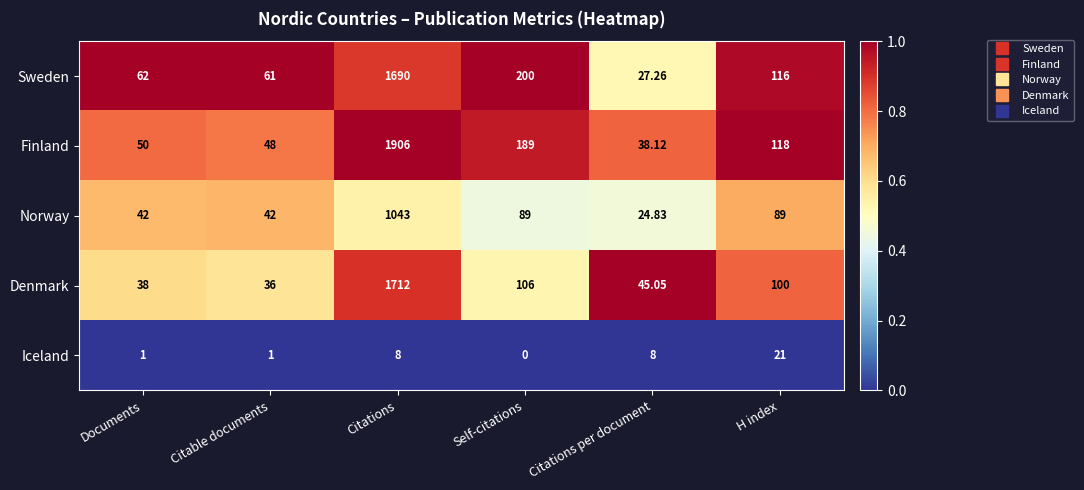

Between Citable documents and Citations, which series saw the biggest shift?

Finland